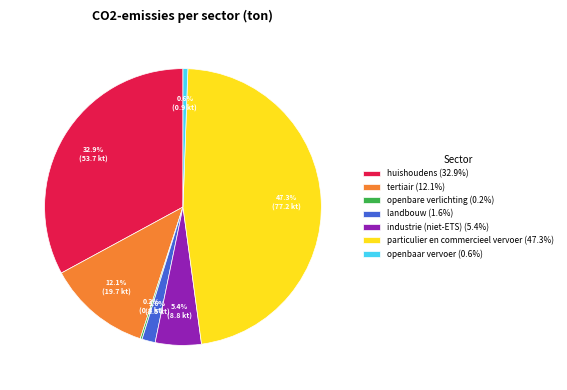

What is the ratio of the value at industrie (niet-ETS) (5.4%) to the value at openbaar vervoer (0.6%)?

9.5